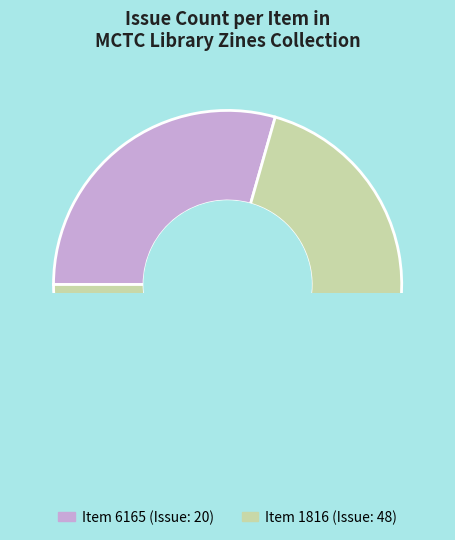

Combined, do 1816 and 6165 account for over 50%?

Yes